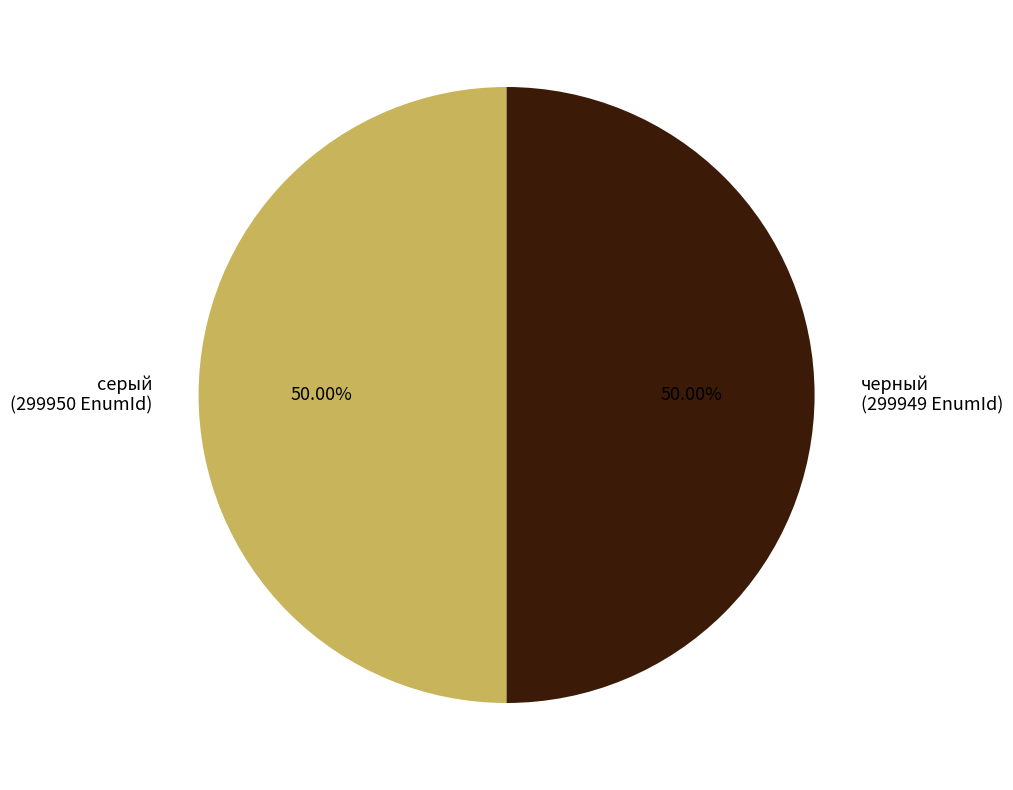

What percentage is the черный slice, to the nearest percent?

50%